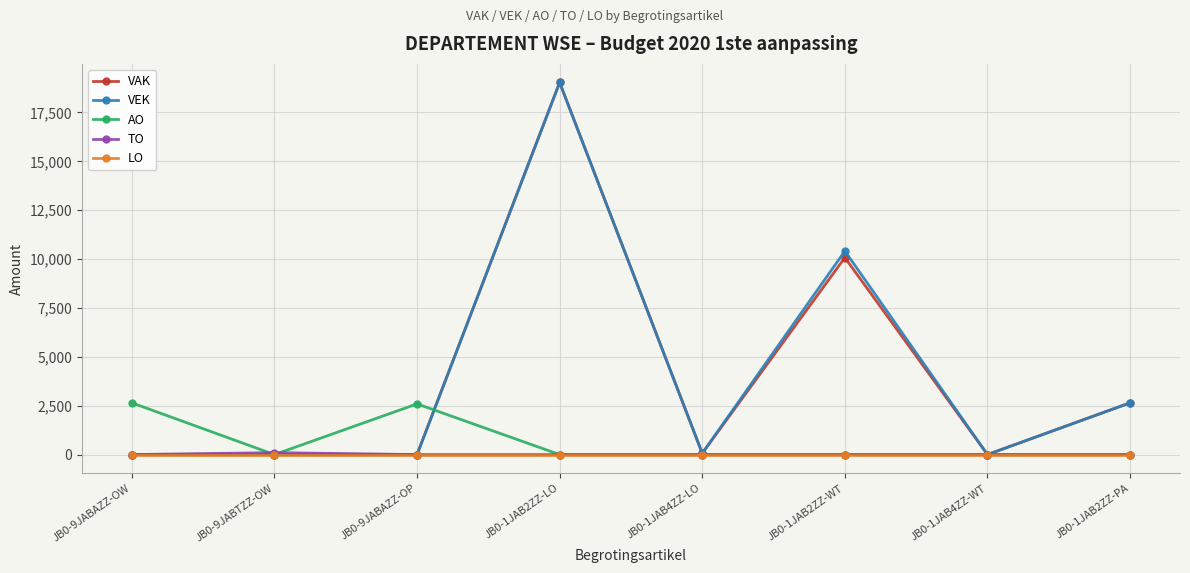

True or false: AO has more than 0 interior local peaks.

True